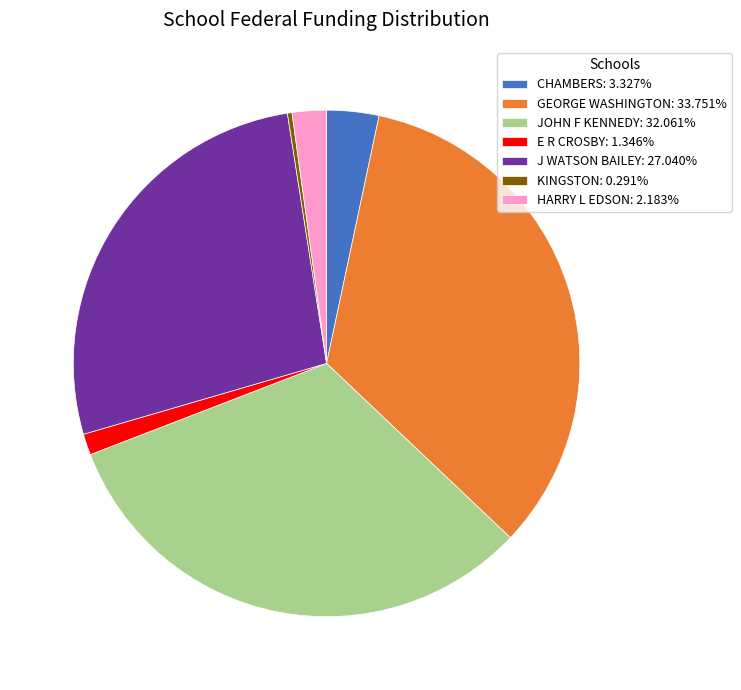

Do HARRY L EDSON: 2.183% and J WATSON BAILEY: 27.040% together represent more than half of the pie?

No